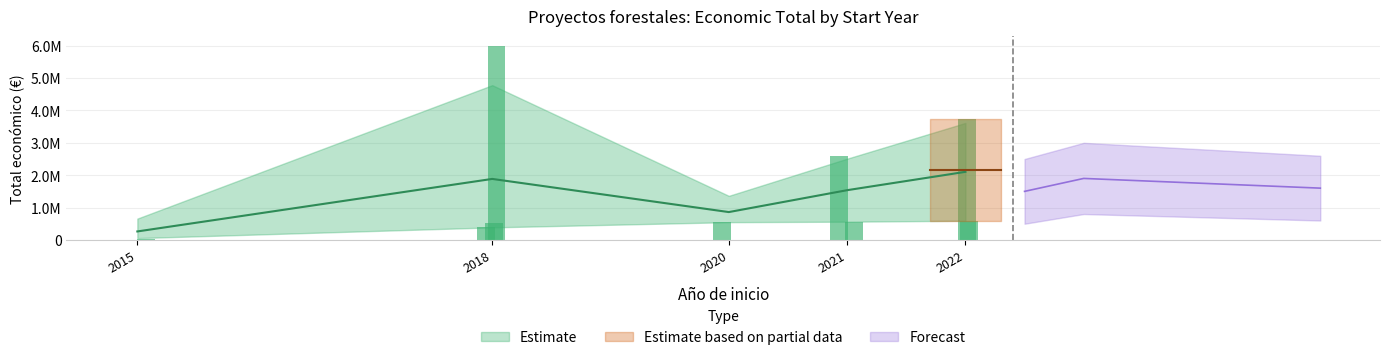

Does the chart contain any negative values?

No